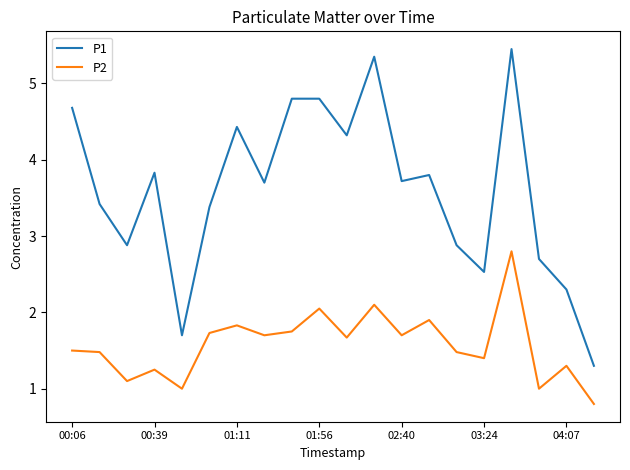

Which series has the widest spread of values?

P1